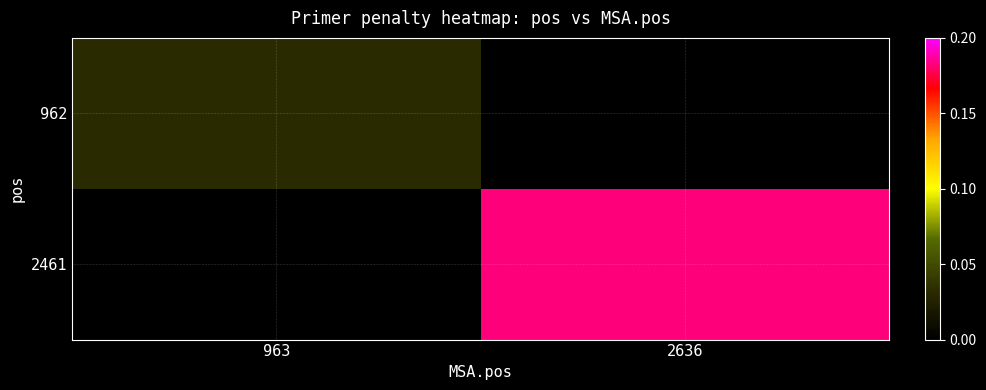

List the series in order of their peak value, lowest first.

962, 2461